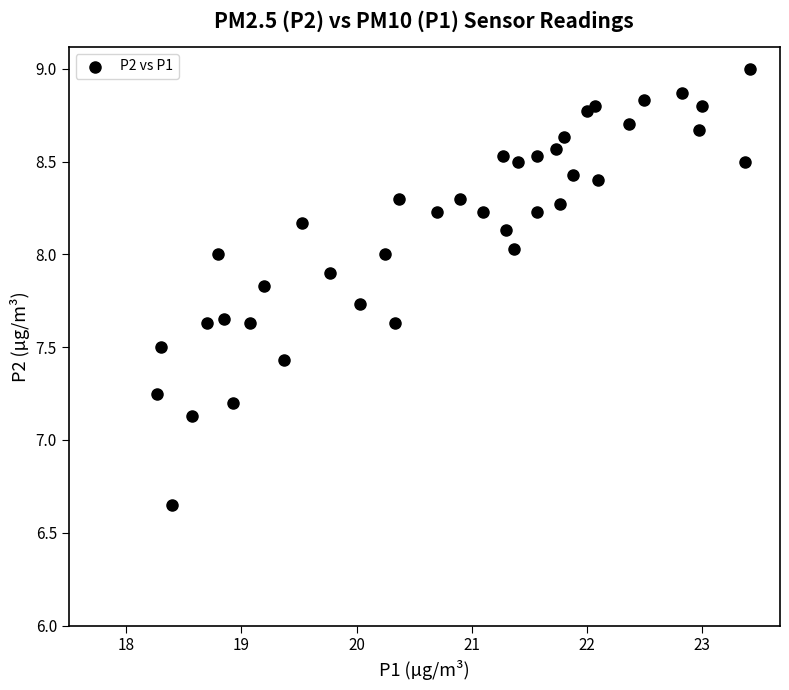

What Y value in the scatter plot is closest to 7?

7.1